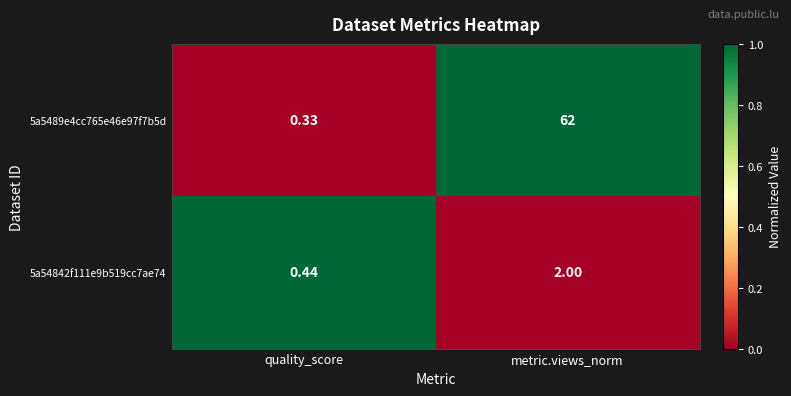

Which series changed the most between quality_score and metric.views_norm?

5a5489e4cc765e46e97f7b5d